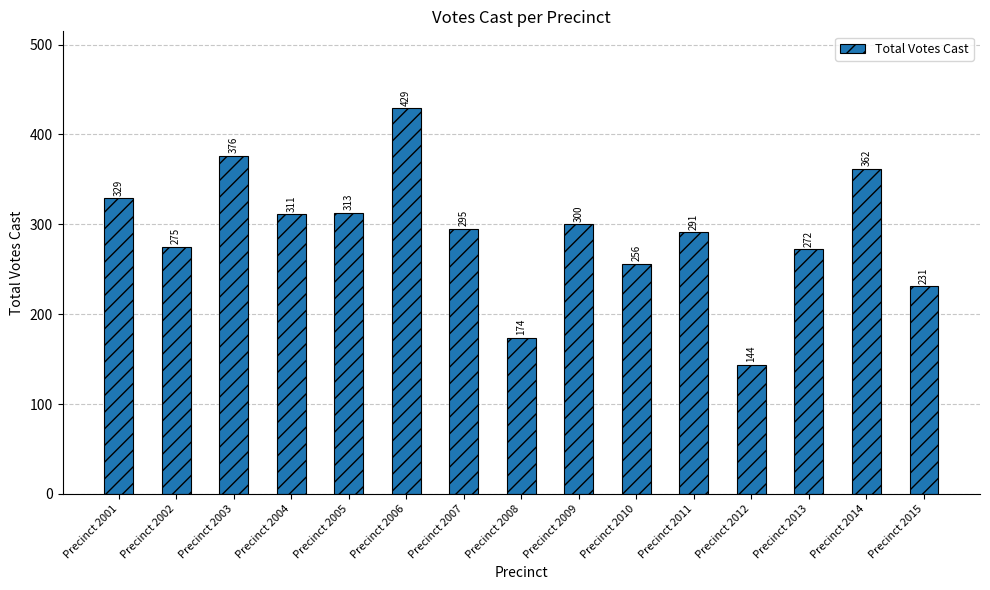

The chart shows a value of 110 at Precinct 2011. True or false?

False